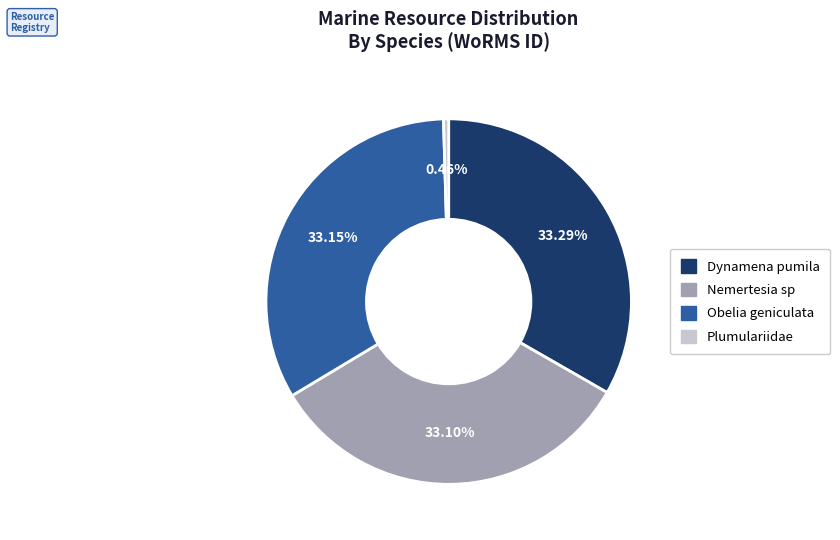

What portion of the pie excludes Plumulariidae?

99.5%